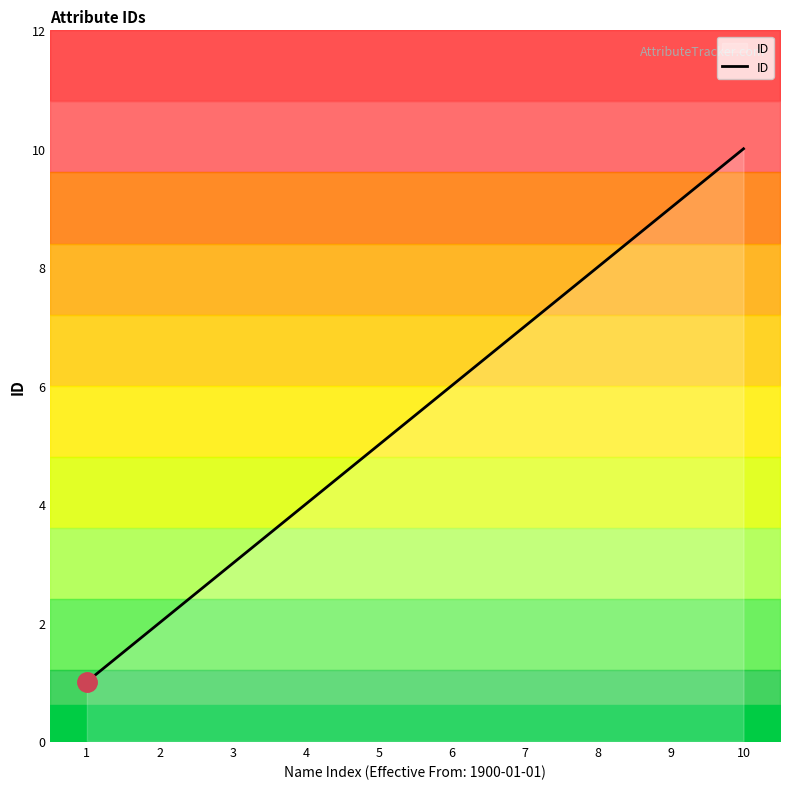

What is the smallest value displayed?

1